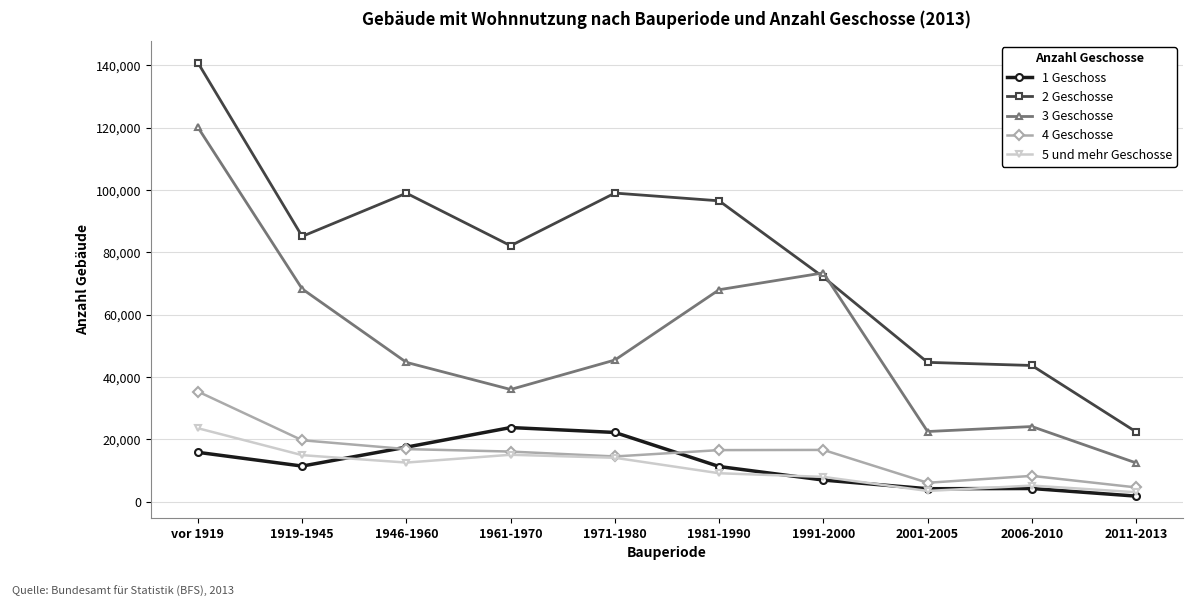

True or false: 5 und mehr Geschosse and 3 Geschosse intersect in this chart.

False